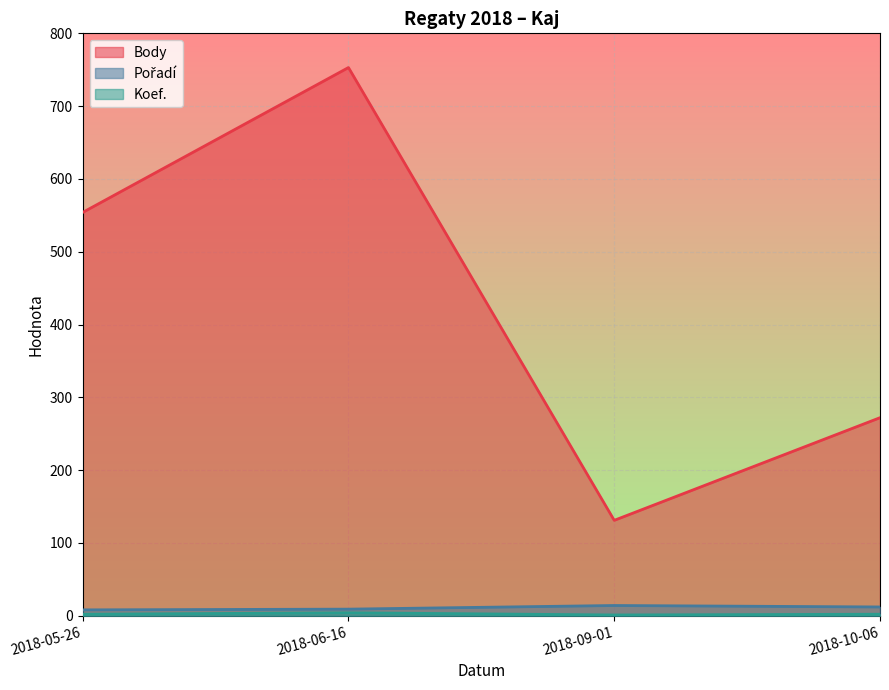

What is the sum of the Pořadí values at 2018-06-16 and 2018-05-26?

17